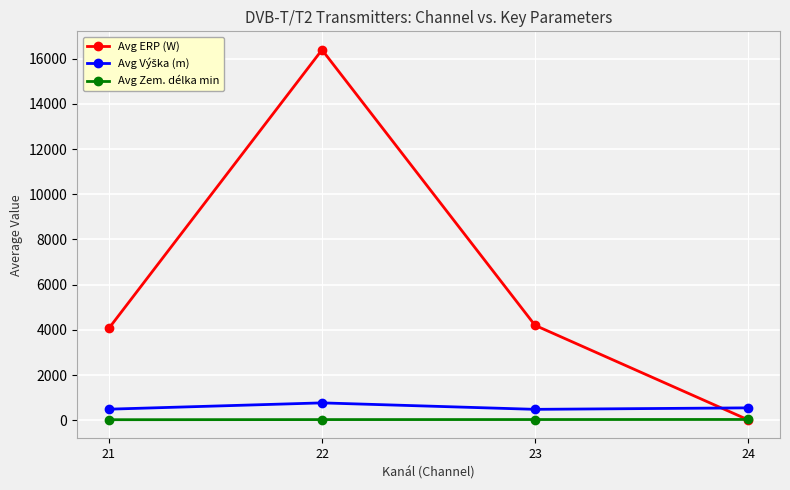

Is the value of Avg ERP (W) at 21 greater than the value of Avg Zem. délka min at 23?

Yes